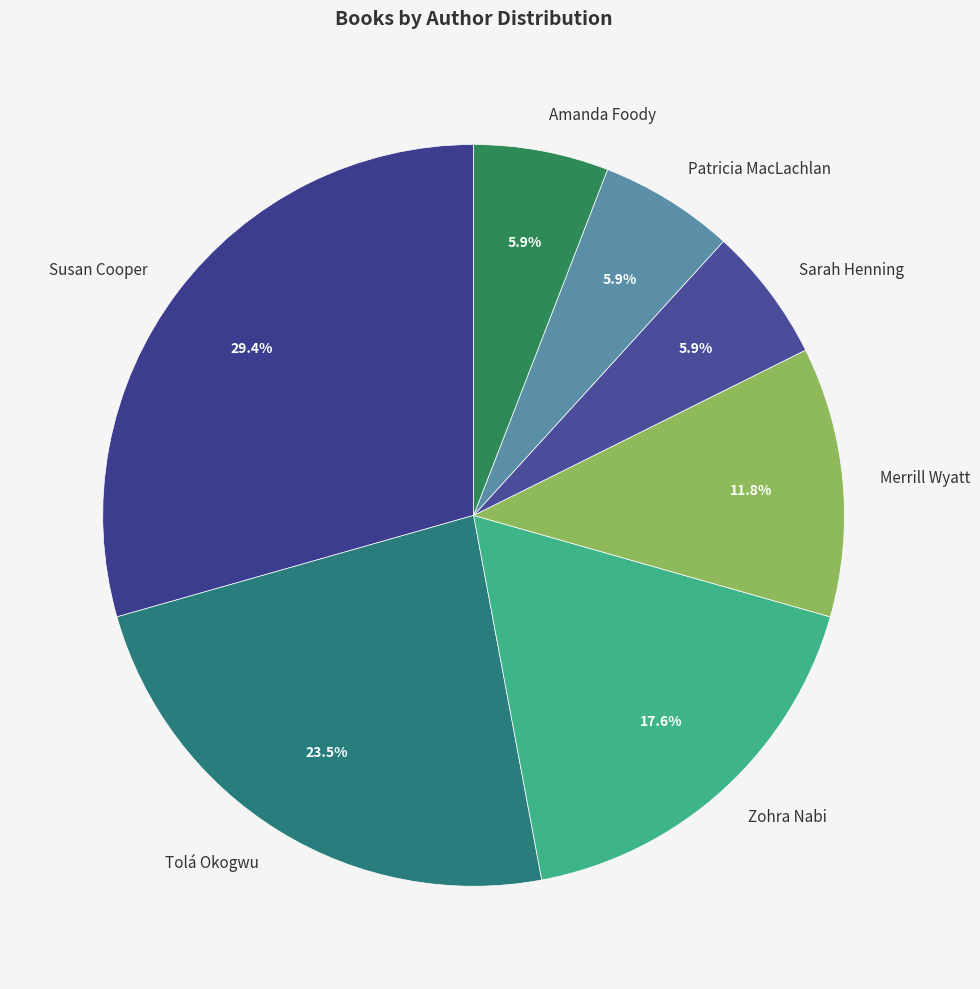

How many slices are in this pie chart?

7